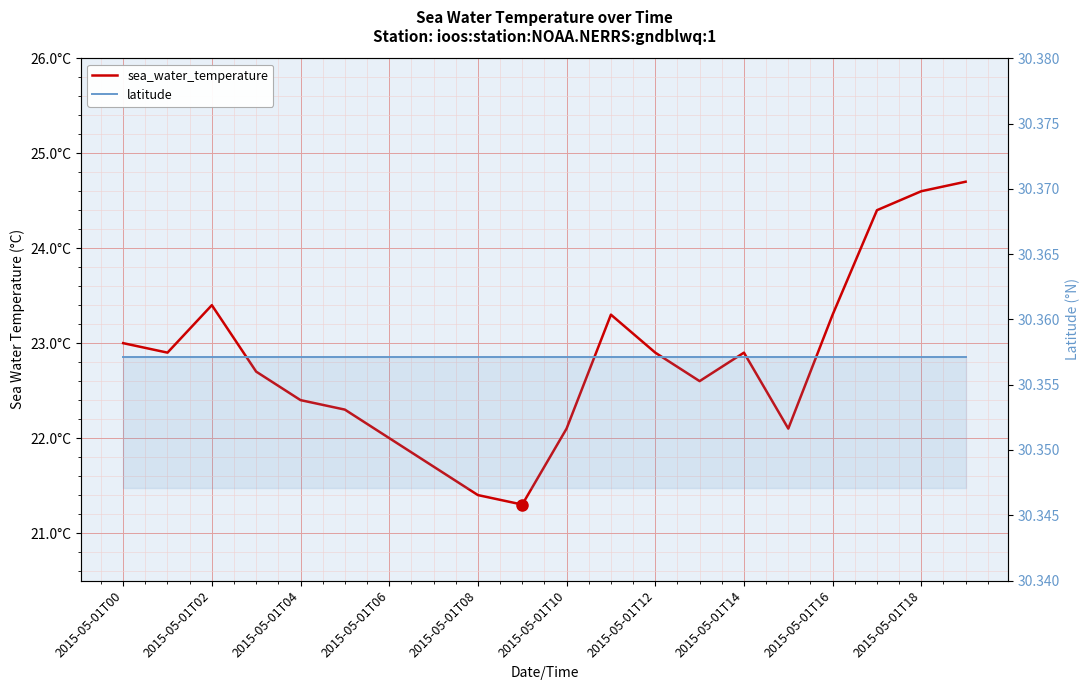

What is the value of the latitude point at the 14th from the left?

30.4